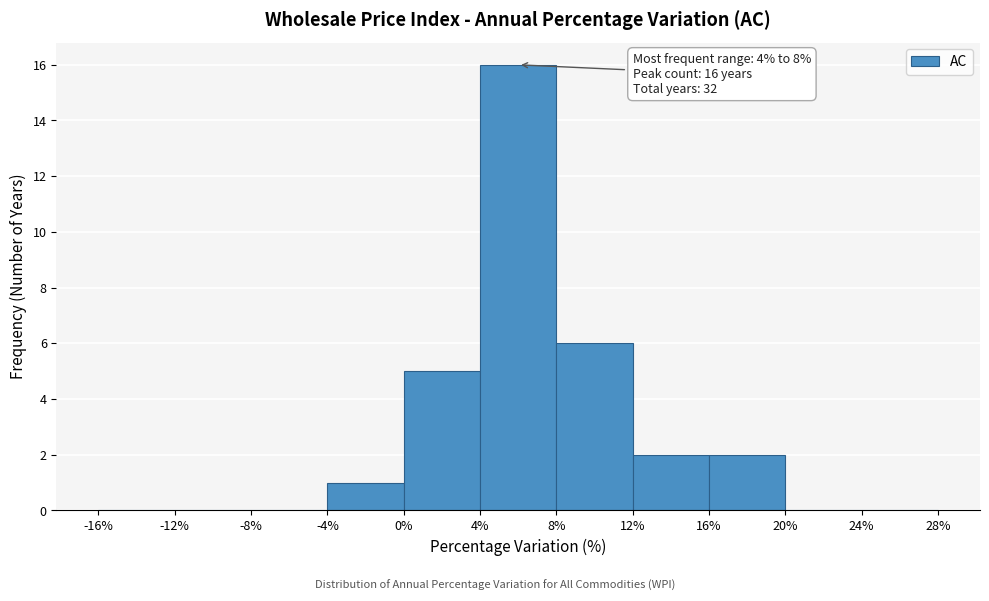

Over which range of the x-axis is the bar tallest?

4% to 8%